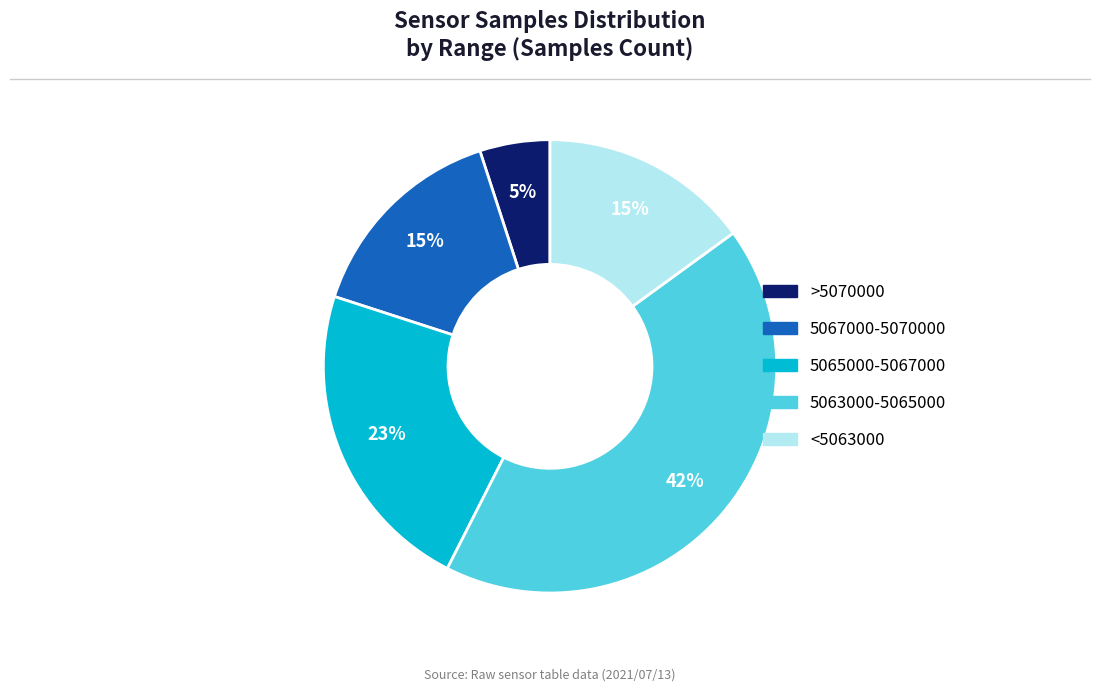

Does any single category account for the majority?

No